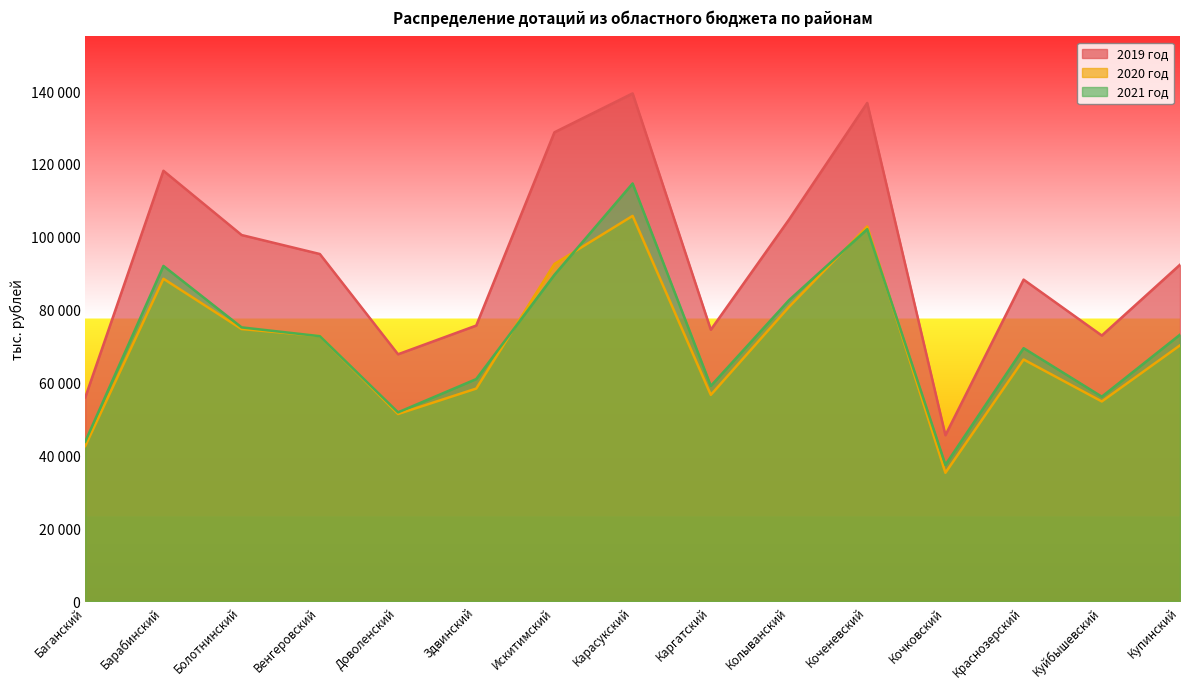

At which label does 2021 год reach its minimum?

Кочковский